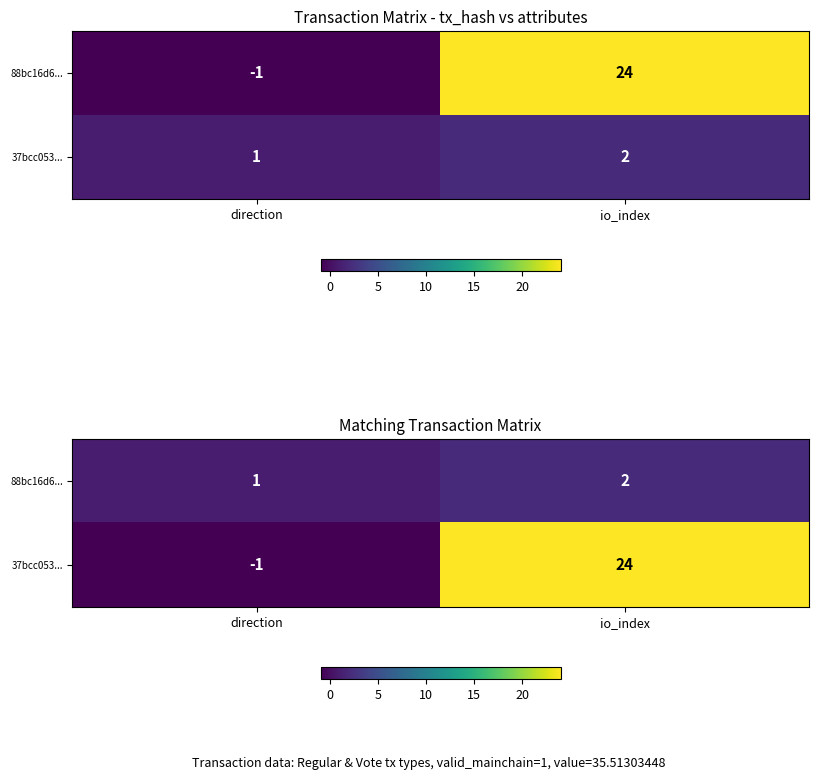

Which label corresponds to the smallest value in the chart?

direction